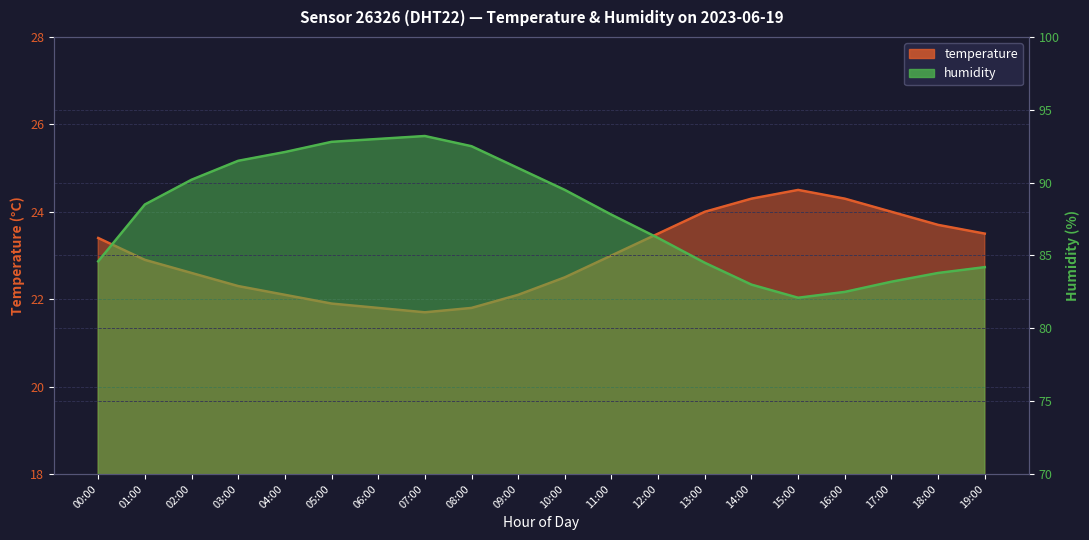

Which series has the largest range (max minus min)?

humidity